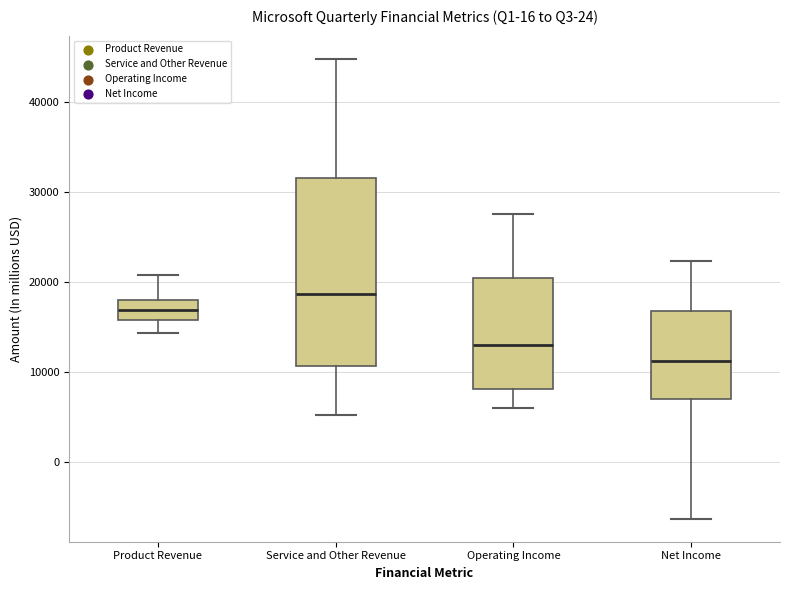

Where is the upper edge of the box for Net Income on the y-axis? The values are not printed on the chart, so give them approximately, as read against the axis.

17000